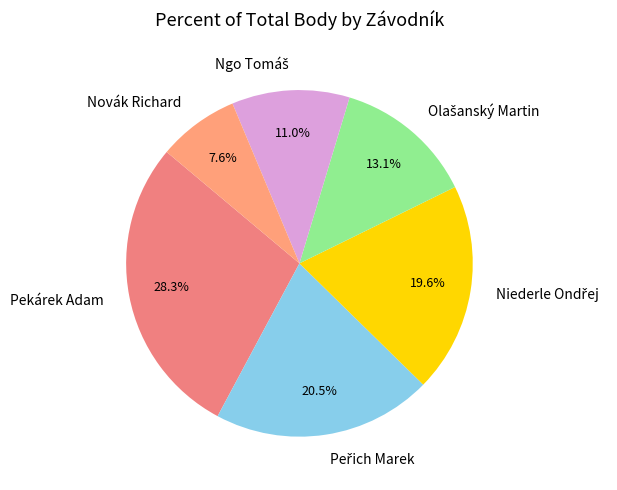

Which slice is the smallest?

Novák Richard